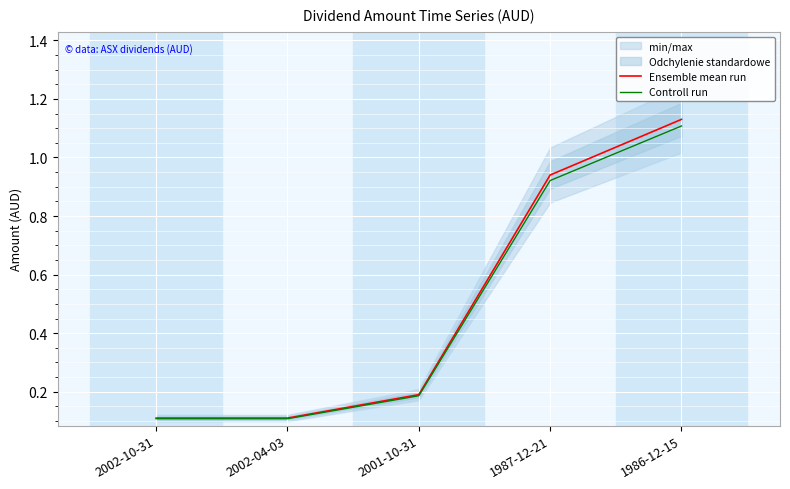

Is the value of Controll run at 1986-12-15 greater than the value of Ensemble mean run at 2002-04-03?

Yes